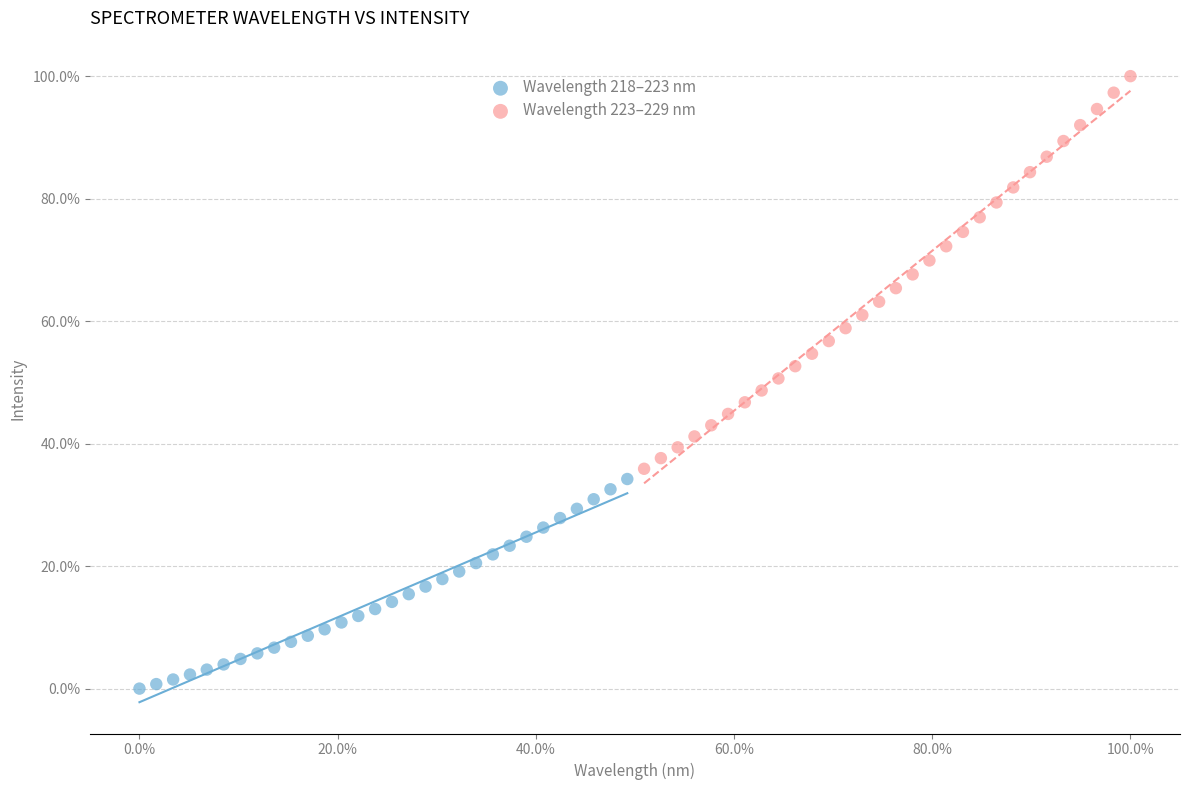

Which series contains the highest Y value?

Wavelength 223–229 nm